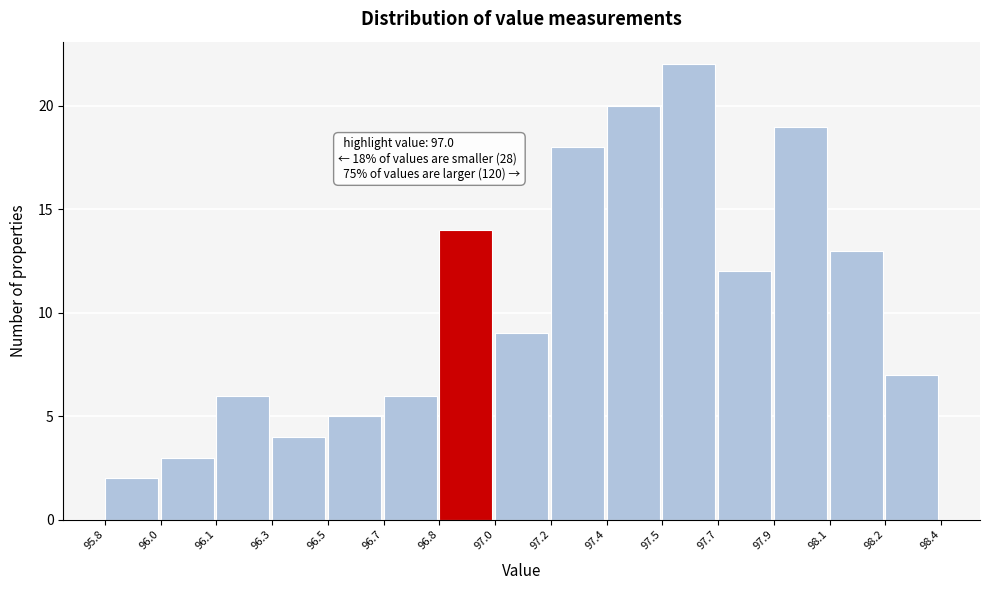

Reading left to right, transcribe all the data shown in this chart.

2	3	6	4	5	6	14	9	18	20	22	12	19	13	7